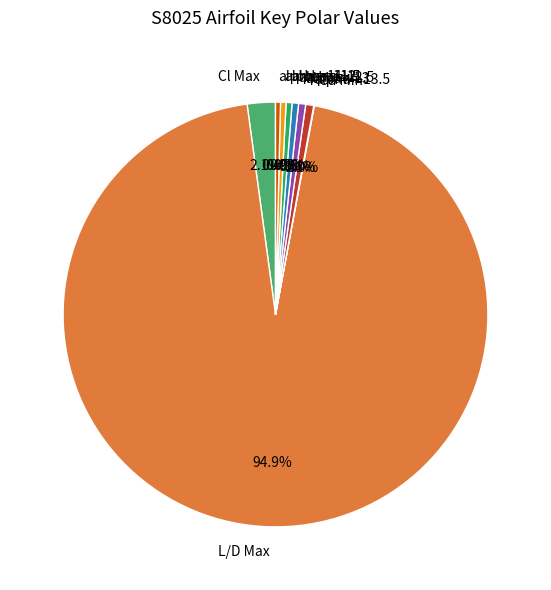

Which slice is the largest?

L/D Max